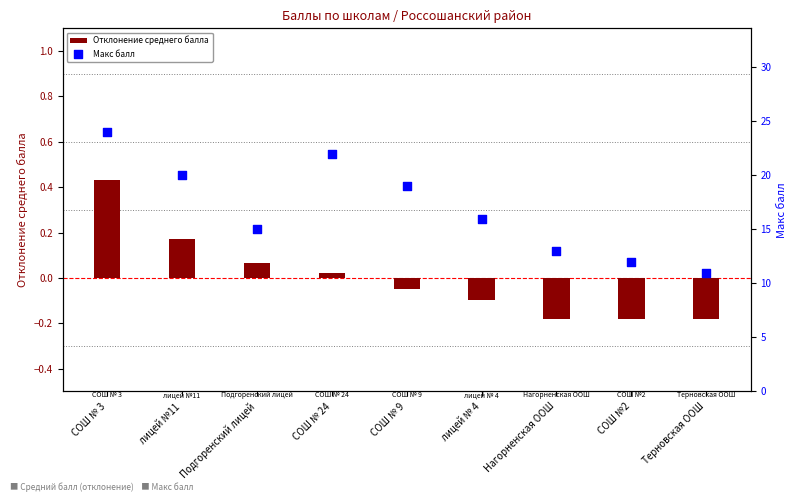

What is the total value across all series at СОШ № 24?

22.0